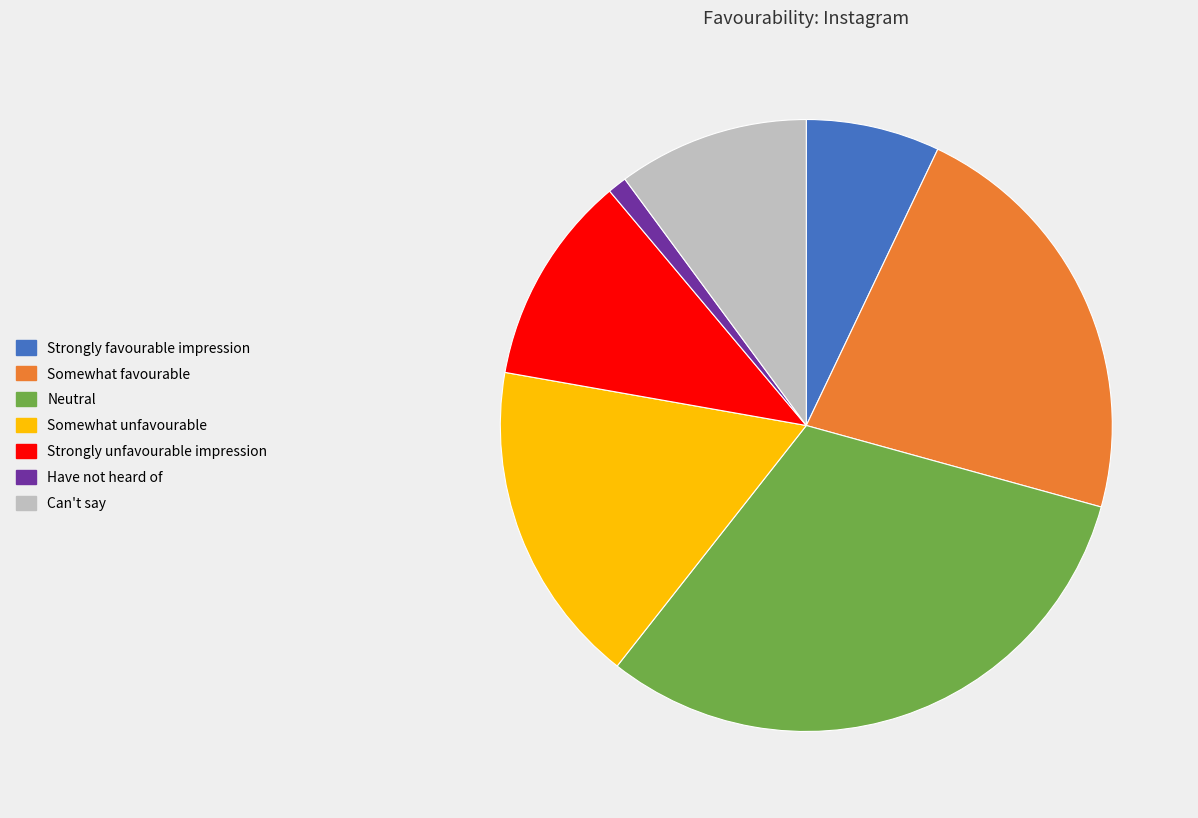

Rank the categories by value from highest to lowest.

Neutral, Somewhat favourable, Somewhat unfavourable, Strongly unfavourable impression, Can't say, Strongly favourable impression, Have not heard of